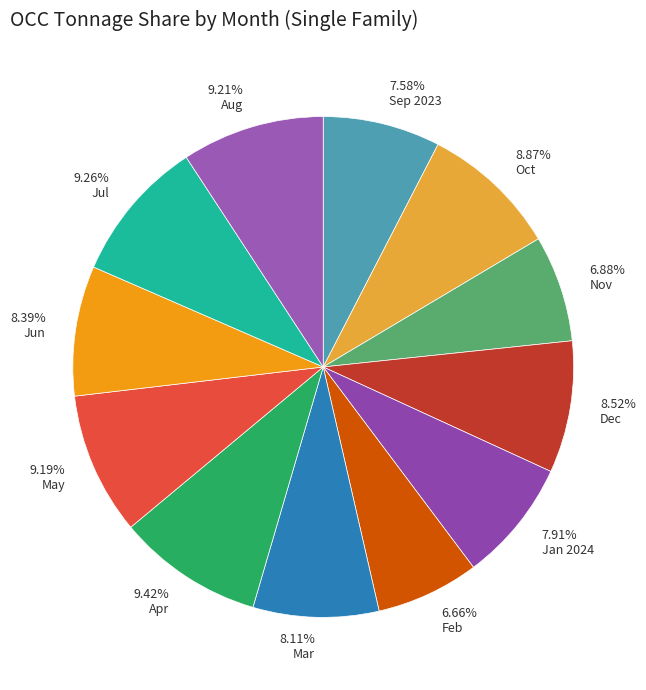

Combined, do Jul and Jan 2024 account for over 50%?

No